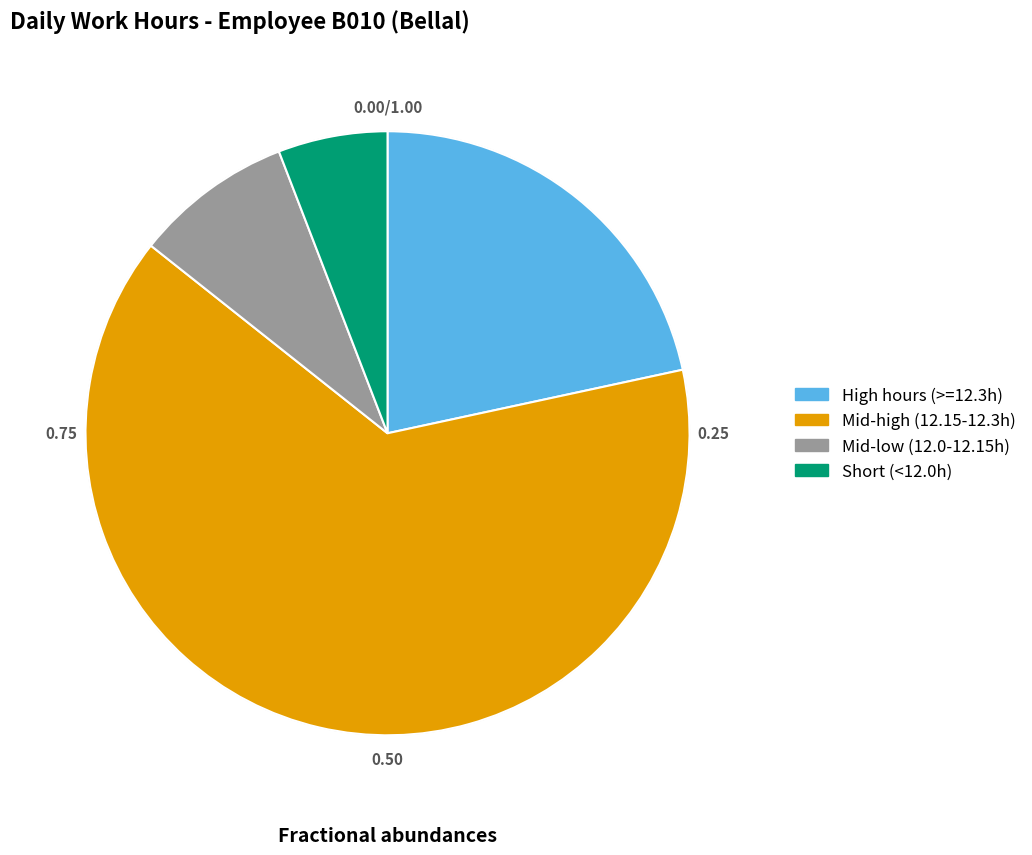

Does any single category account for the majority?

Yes